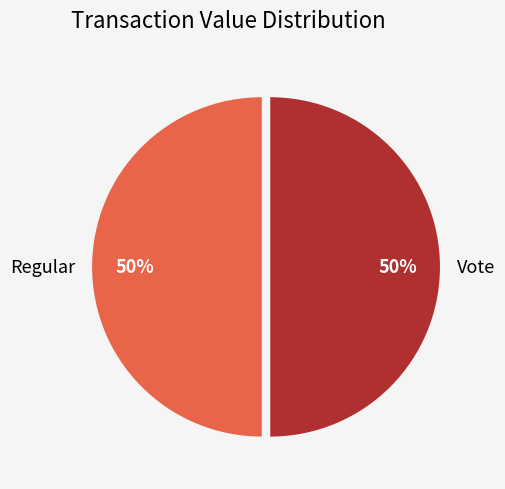

To the nearest percent, what is the average slice percentage?

50%